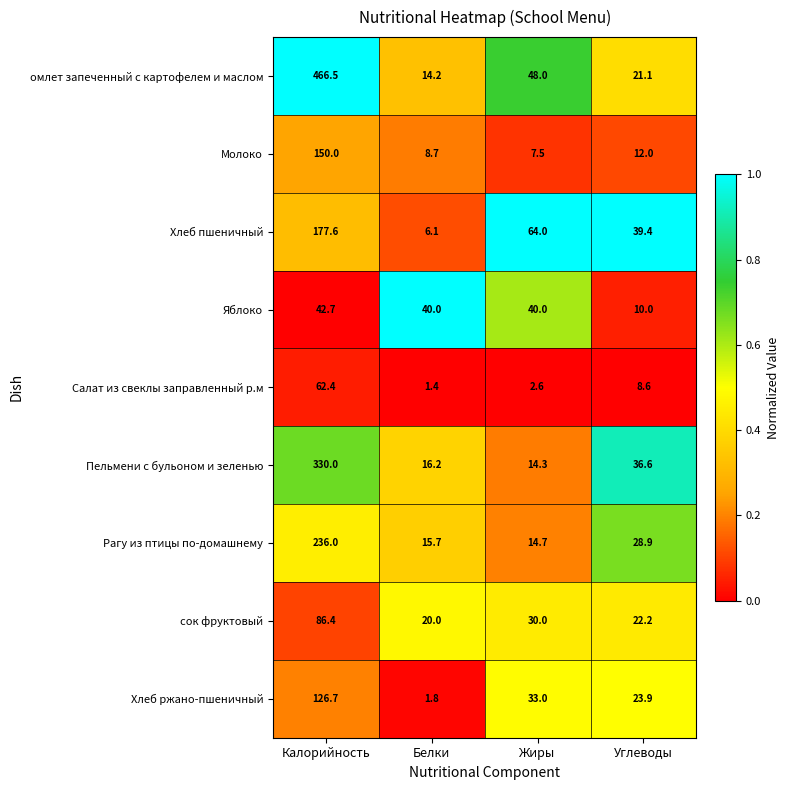

Which series has the widest spread of values?

омлет запеченный с картофелем и маслом